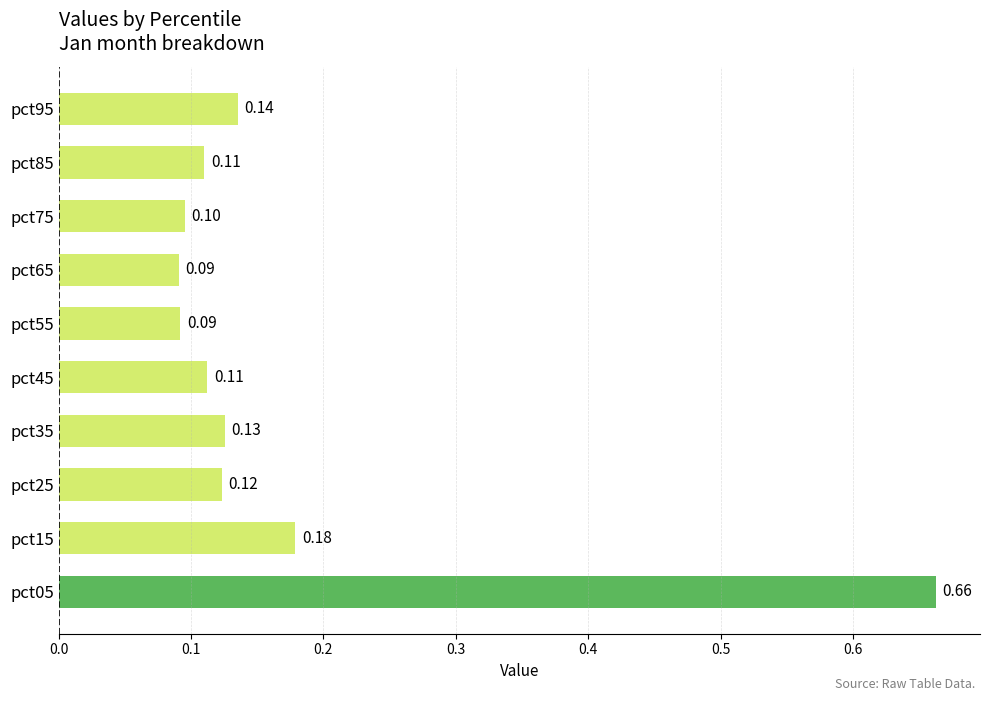

What is the change in value from pct05 to pct25?

-0.5